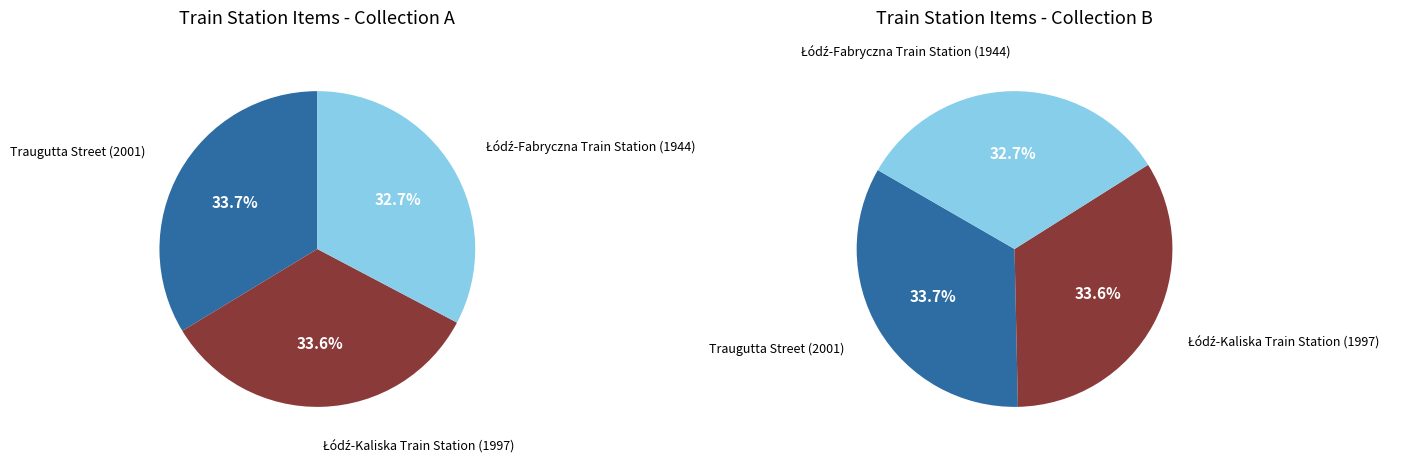

To the nearest percent, what is the difference between the largest and smallest slice percentages?

1%